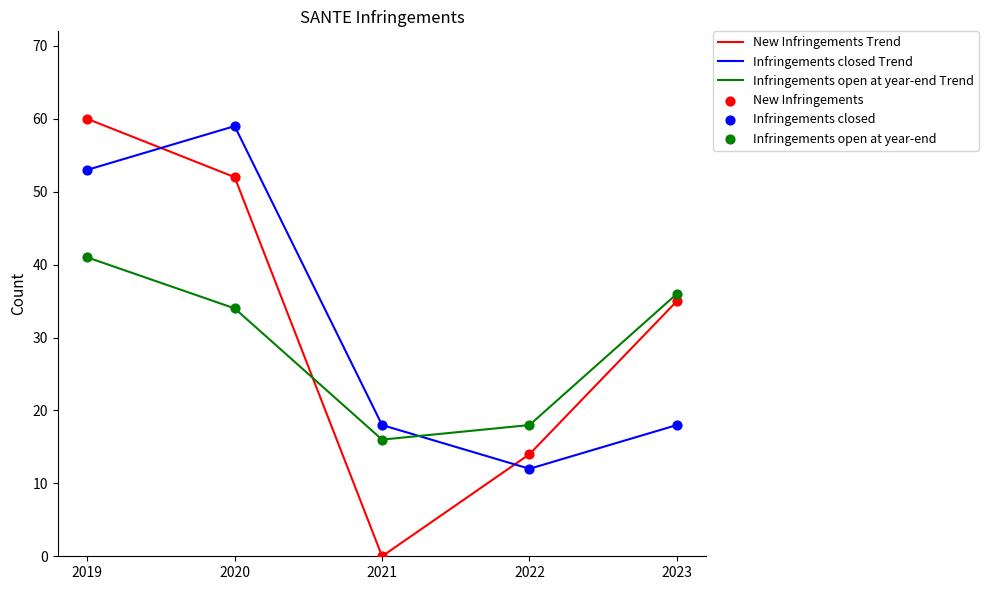

Which series has the widest spread of values?

New Infringements Trend